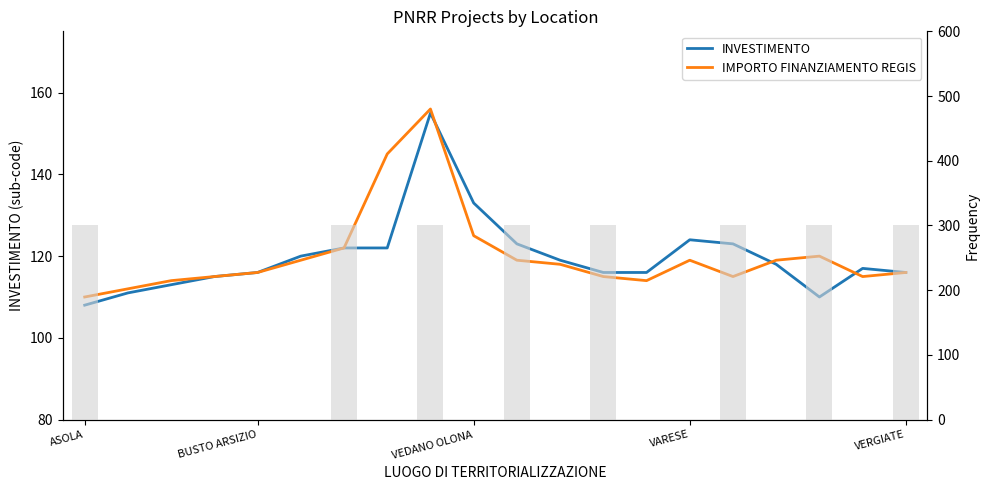

List the series in order of their peak value, lowest first.

INVESTIMENTO, IMPORTO FINANZIAMENTO REGIS